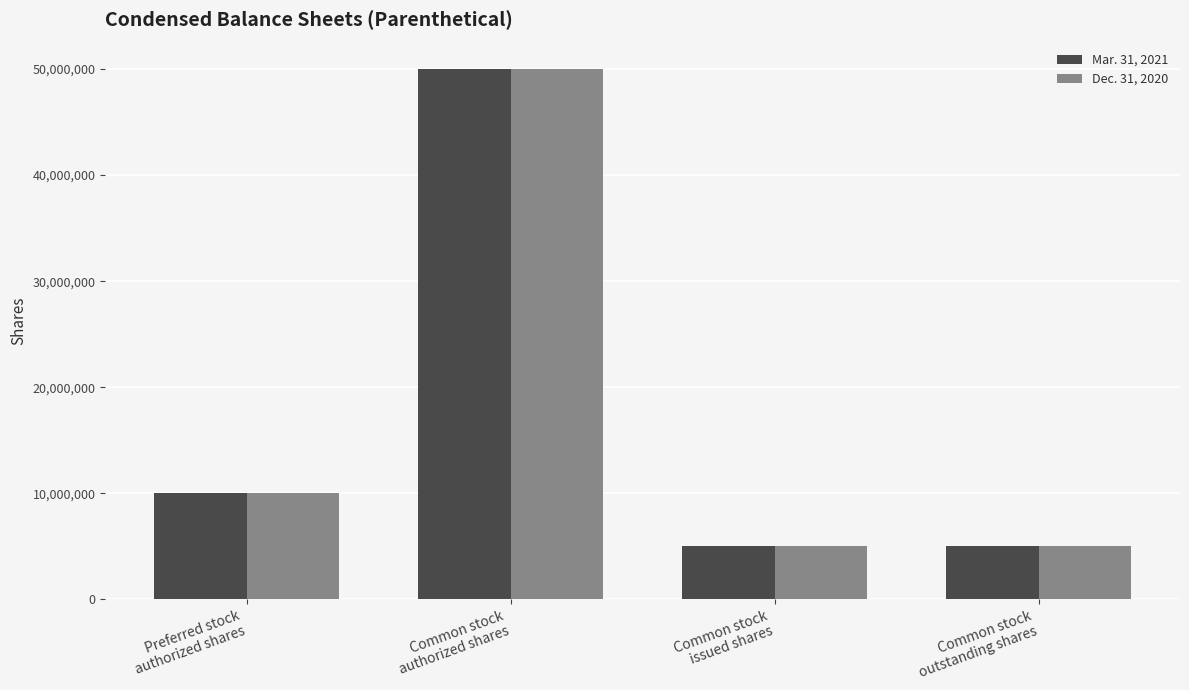

Count the number of data series in this chart.

2